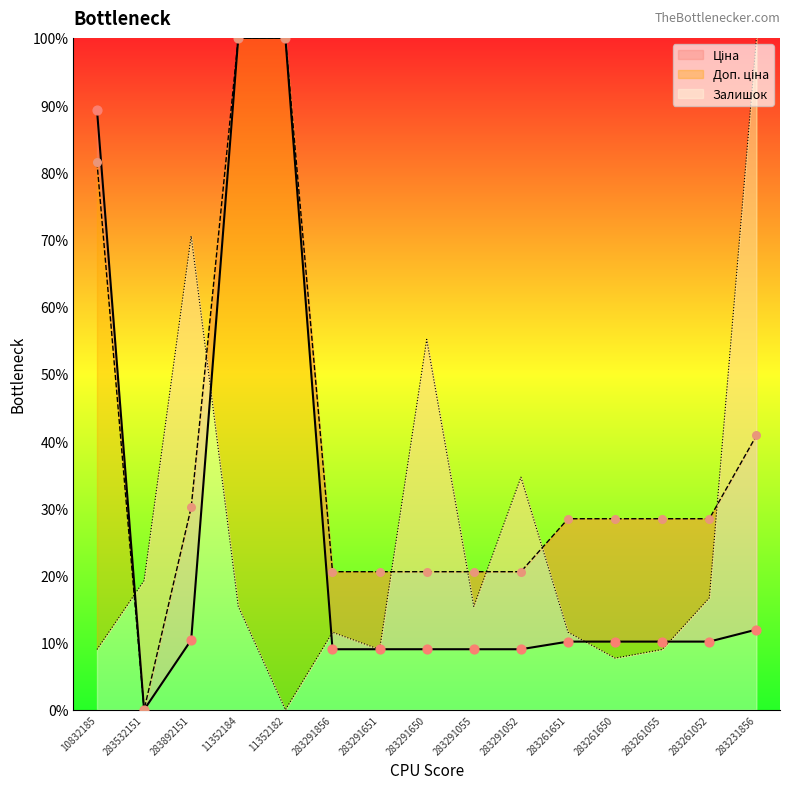

At how many categories does at least one series exceed 62?

5